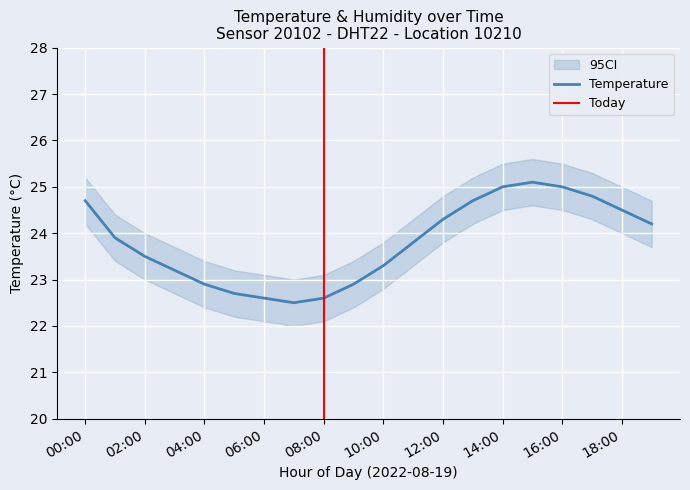

The value at 03:00 is 34.8. True or false?

False